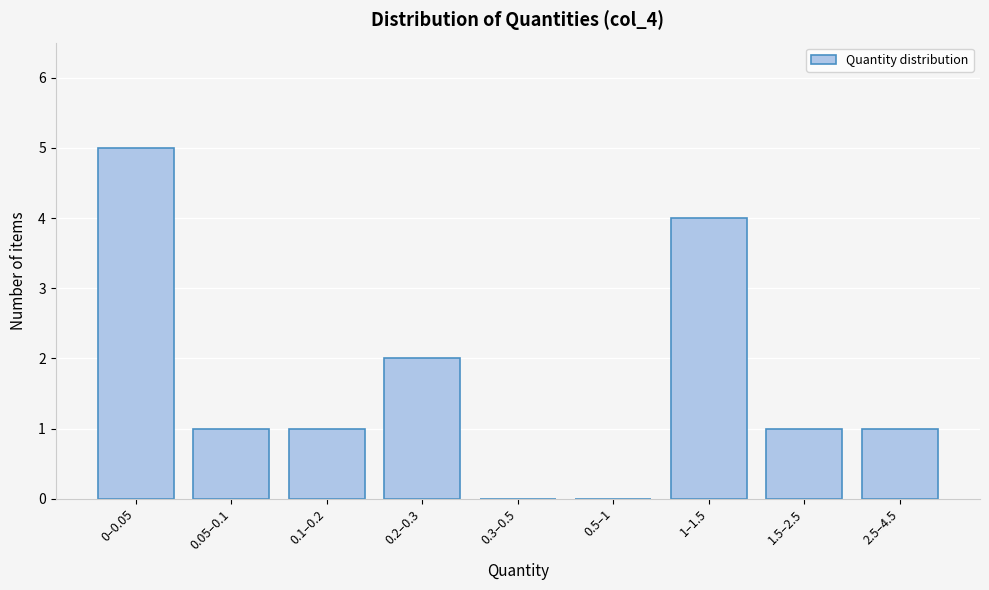

Reading right to left, list all the values displayed in this chart.

2.5–4.5=1	1.5–2.5=1	1–1.5=4	0.5–1=0	0.3–0.5=0	0.2–0.3=2	0.1–0.2=1	0.05–0.1=1	0–0.05=5